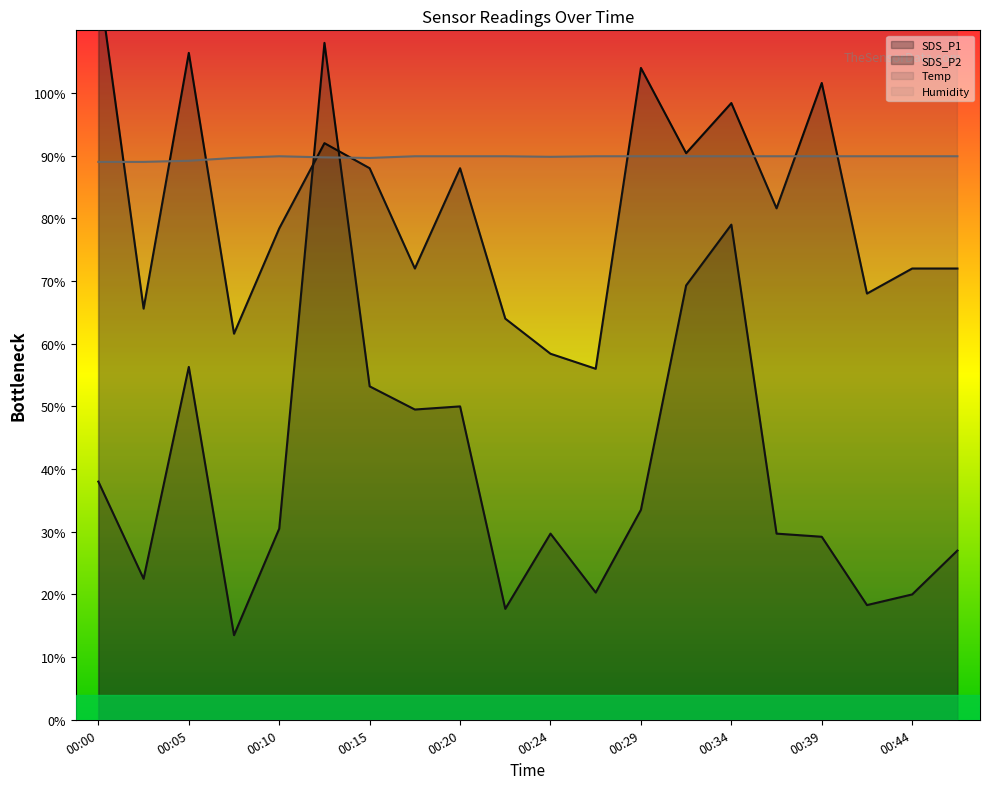

Reading left to right, extract all data points from this chart.

SDS_P1: 38.0	22.5	56.3	13.5	30.5	108.0	53.2	49.5	50.0	17.7	29.7	20.3	33.5	69.3	79.0	29.7	29.2	18.3	20.0	27.0
SDS_P2: 118.4	65.6	106.4	61.6	78.4	92.0	88.0	72.0	88.0	64.0	58.4	56.0	104.0	90.4	98.4	81.6	101.6	68.0	72.0	72.0
Temp: 420.0	420.0	420.0	422.0	422.0	420.0	420.0	416.0	414.0	414.0	416.0	412.0	410.0	406.0	408.0	406.0	410.0	412.0	410.0	410.0
Humidity: 89.0	89.0	89.2	89.6	89.9	89.7	89.6	89.9	89.9	89.9	89.8	89.9	89.9	89.9	89.9	89.9	89.9	89.9	89.9	89.9